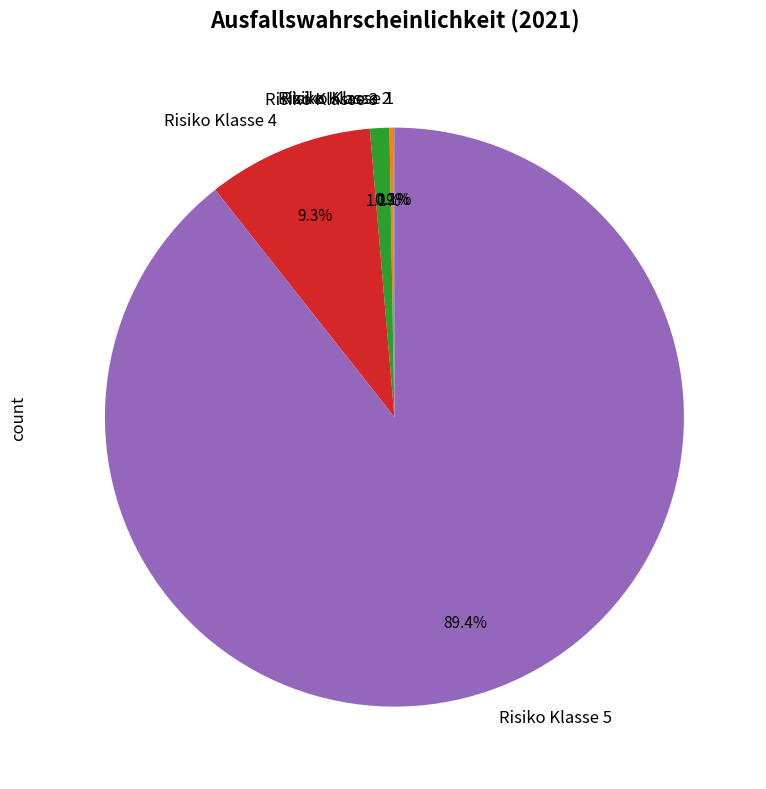

The Risiko Klasse 5 slice represents 89% of the pie. True or false?

True